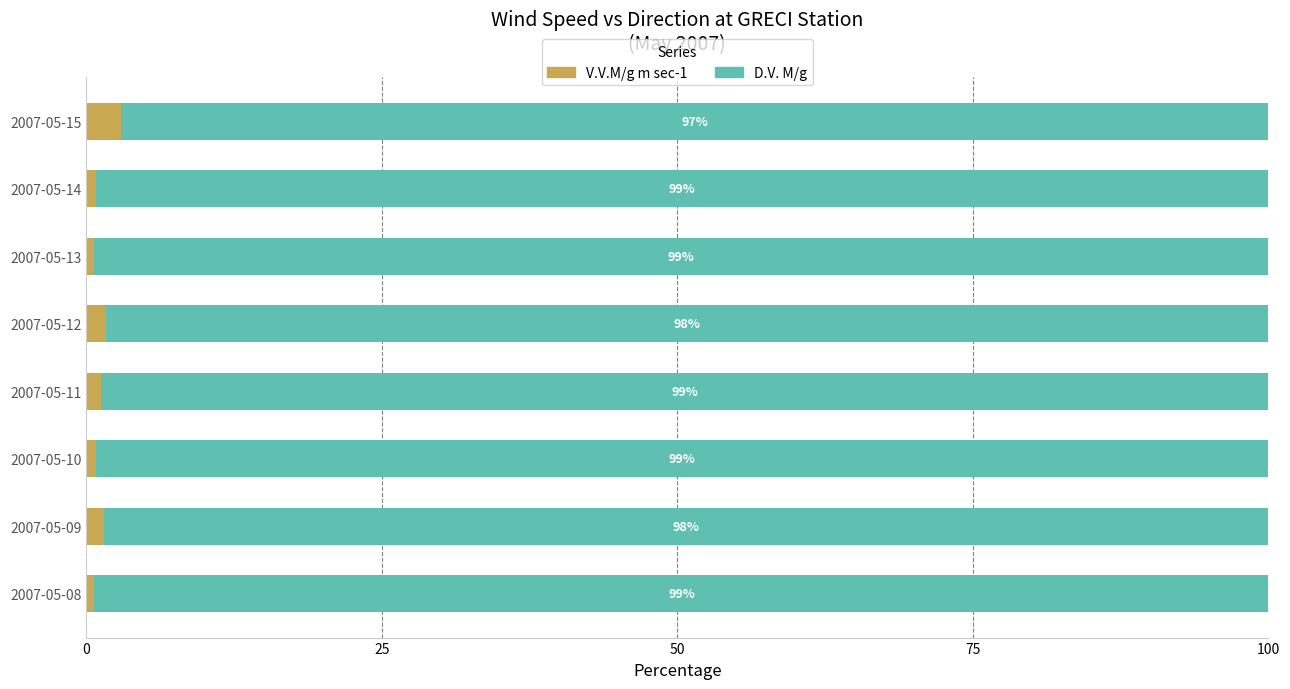

What is the difference between the second highest and second lowest values in the V.V.M/g m sec-1 series?

1.0